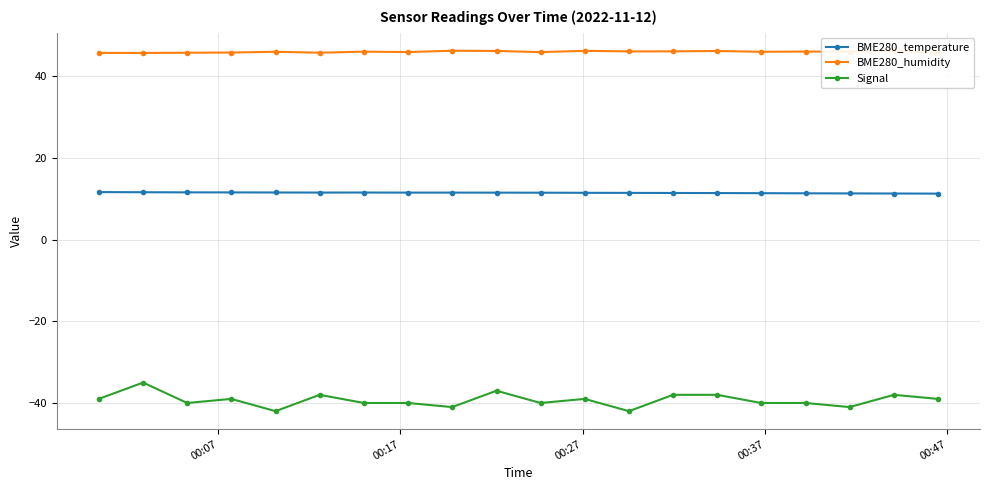

True or false: BME280_temperature has more than 0 interior local peaks.

True